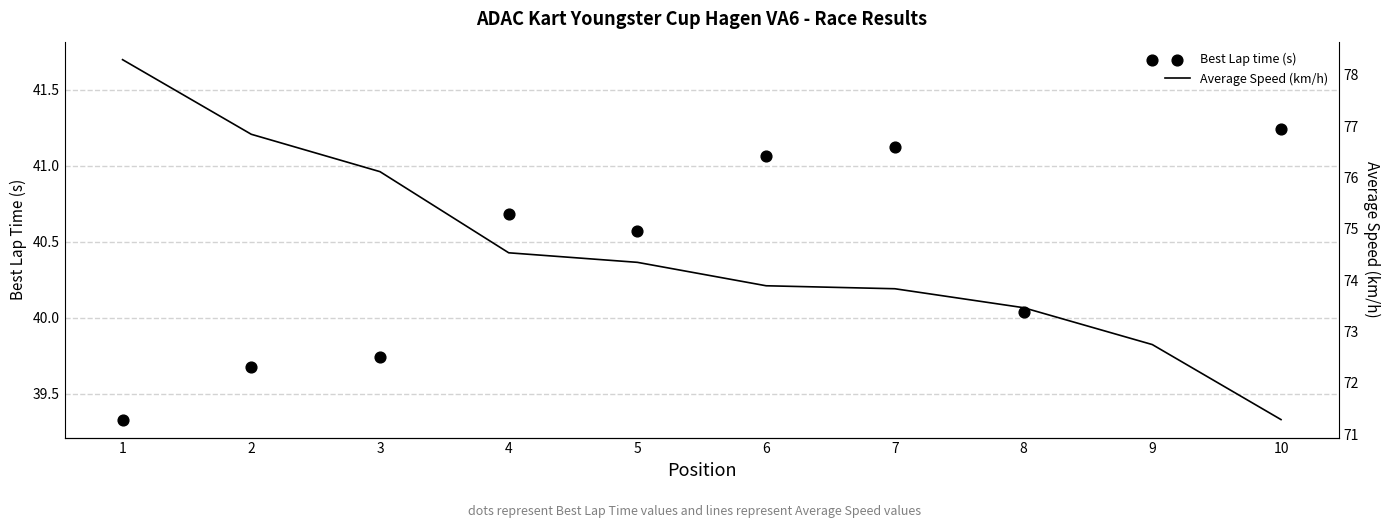

What is the total value across all series at 8?

113.5